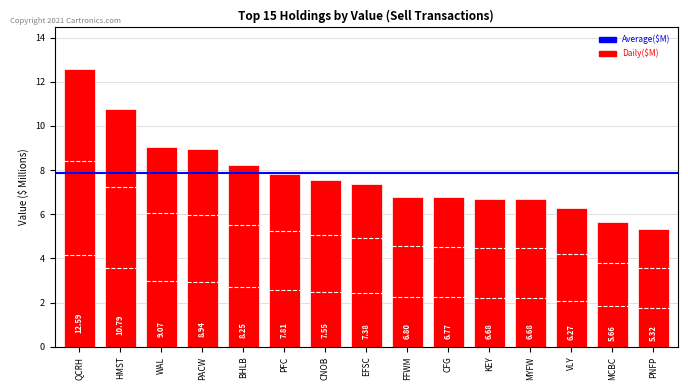

What is the ratio of the value at FFWM to the value at BHLB?

0.8